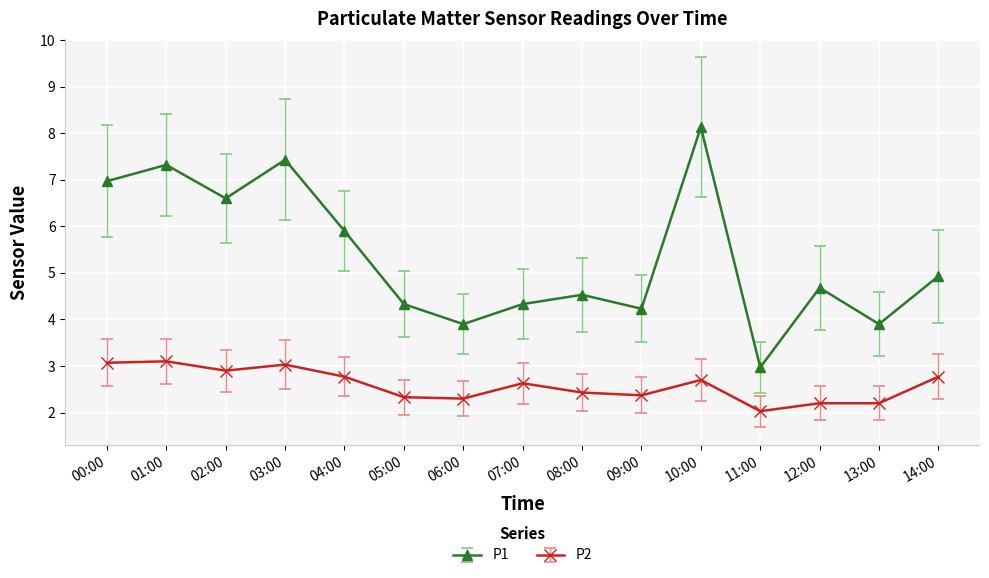

What is the spread (max minus min) of values at 12:00?

2.5